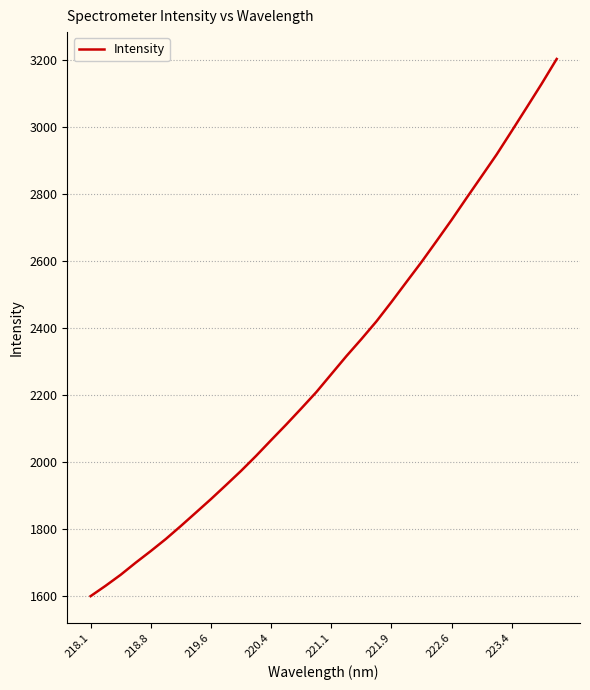

What is the maximum value shown in the chart?

3201.6